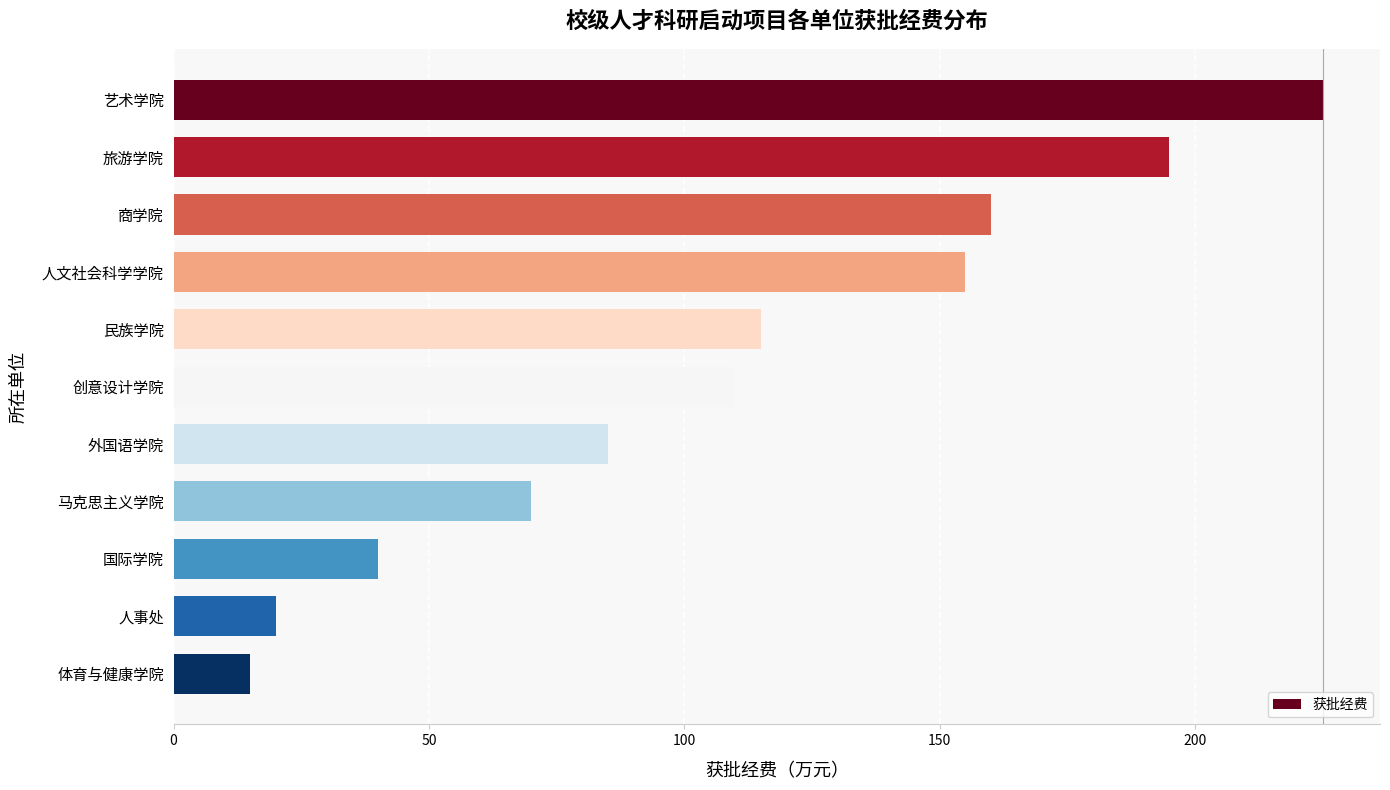

What is the difference between the maximum and minimum values?

210